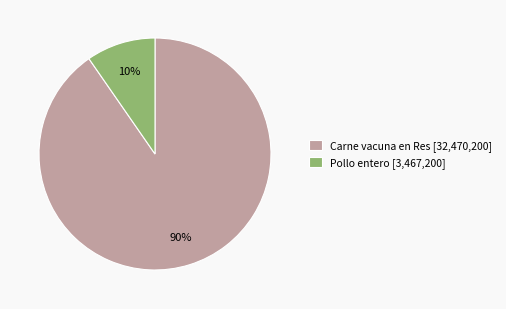

Rank the categories by value from highest to lowest.

Carne vacuna en Res, Pollo entero